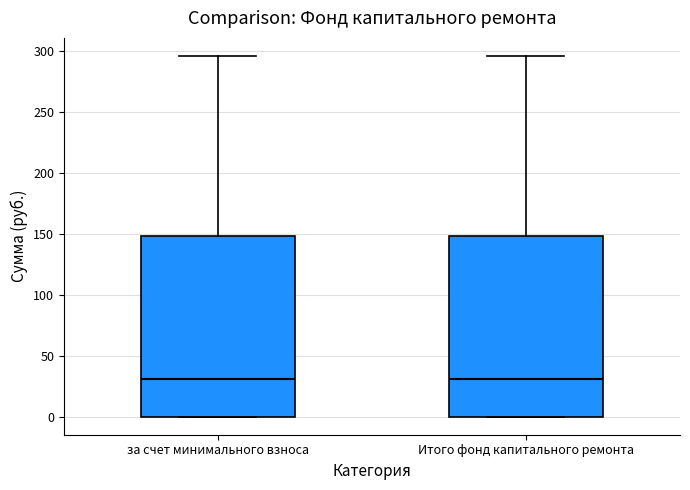

Reading left to right, transcribe this box plot: for each box, give where its median line is, the range the box spans, and where its two whiskers end, as read against the y-axis. The values are not printed on the chart, so give them approximately, as read against the axis.

за счет минимального взноса: median 30, box 0 to 150, whiskers 0 to 295
Итого фонд капитального ремонта: median 30, box 0 to 150, whiskers 0 to 295